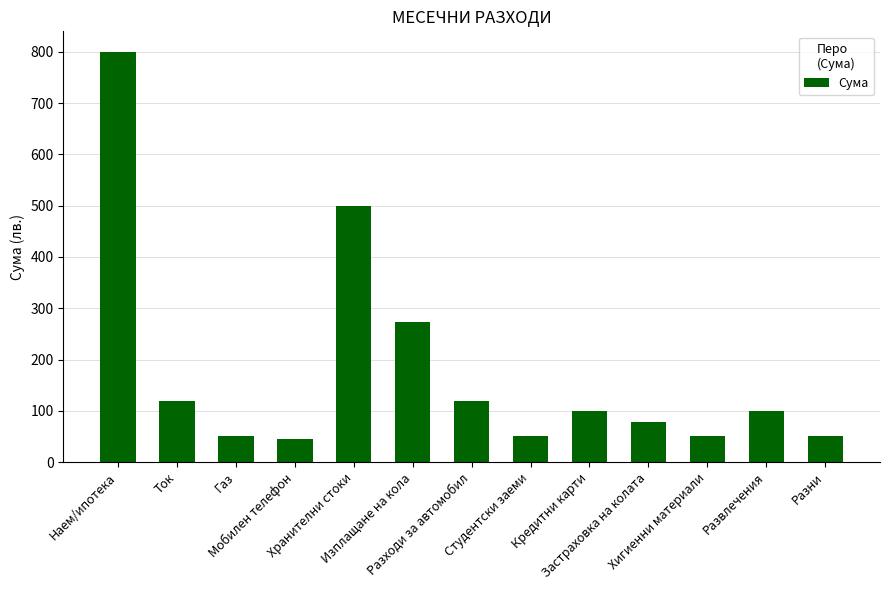

Which category has the highest value across all series?

Наем/ипотека